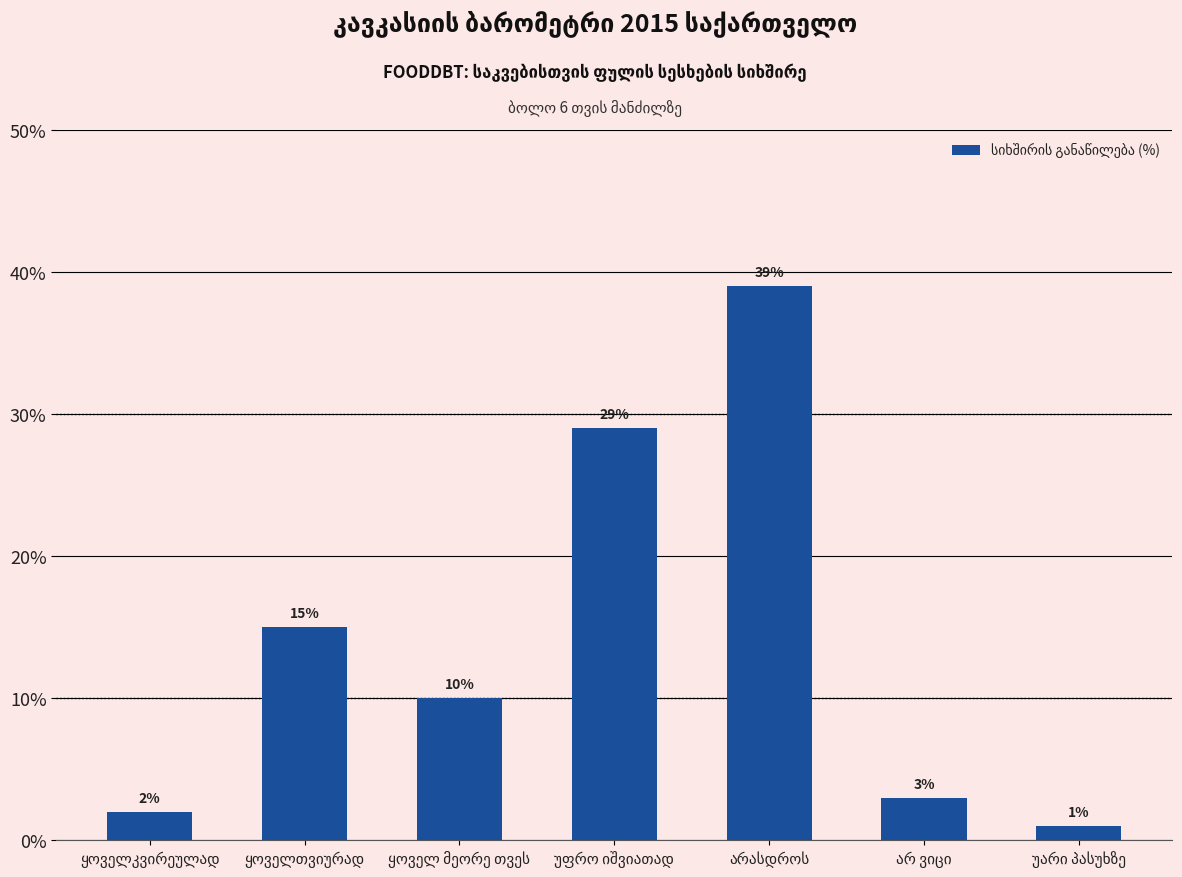

What is the maximum value shown in the chart?

39